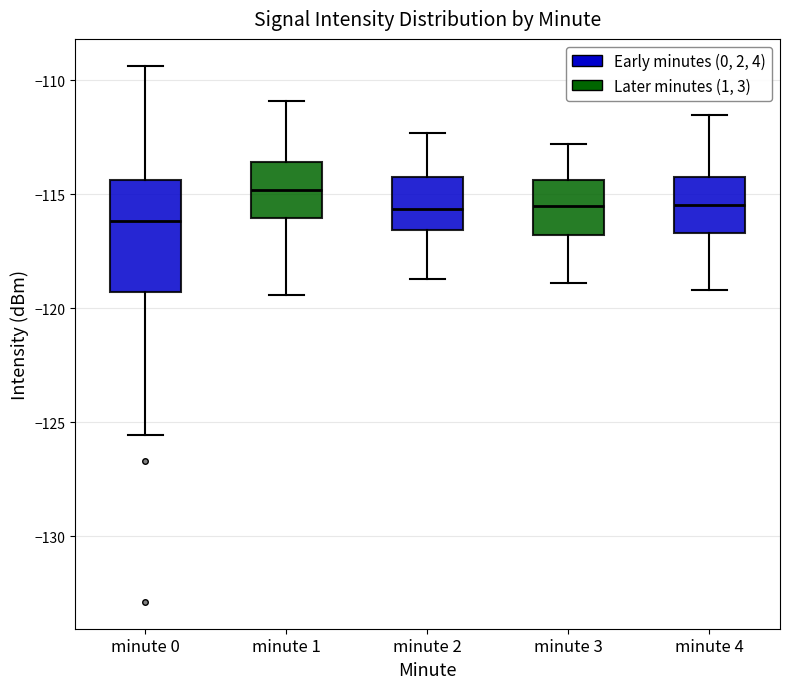

Comparing the boxes themselves (not the whiskers), which one is the tallest?

minute 0